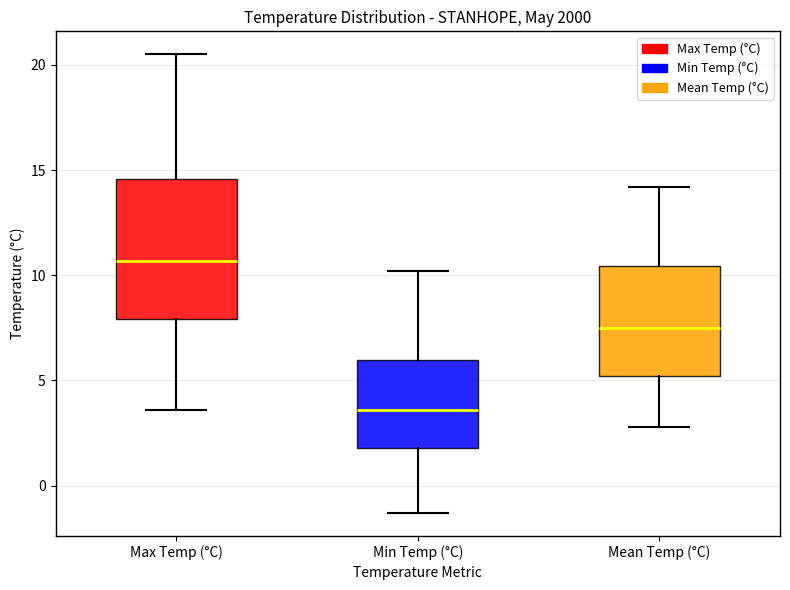

Which box has the lowest median line?

Min Temp (°C)